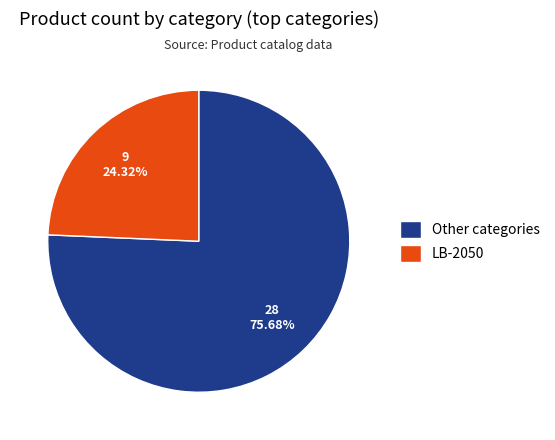

Is there a majority slice in this chart?

Yes